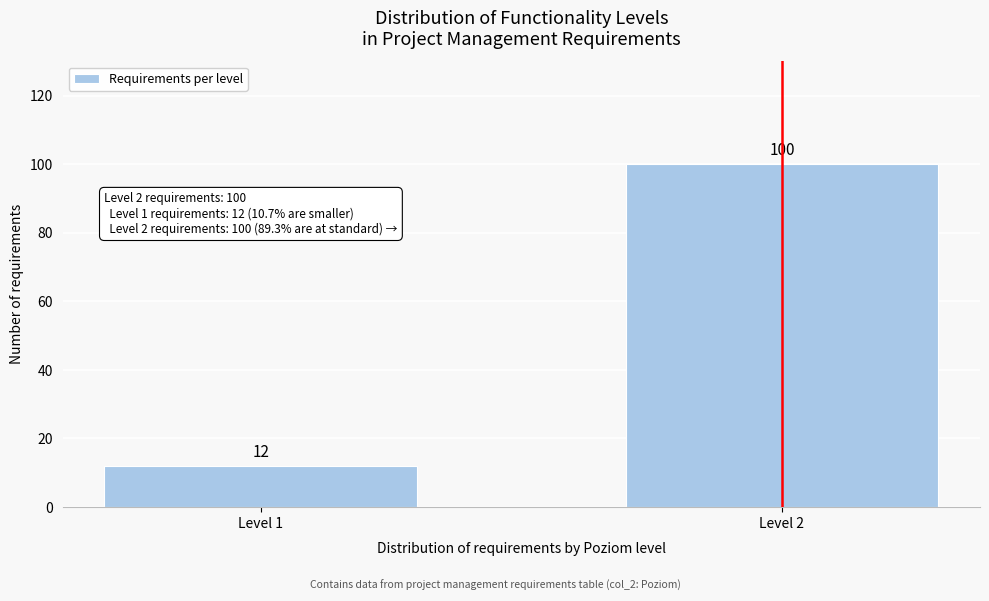

Reading left to right, list all the values displayed in this chart.

Level 1=12	Level 2=100